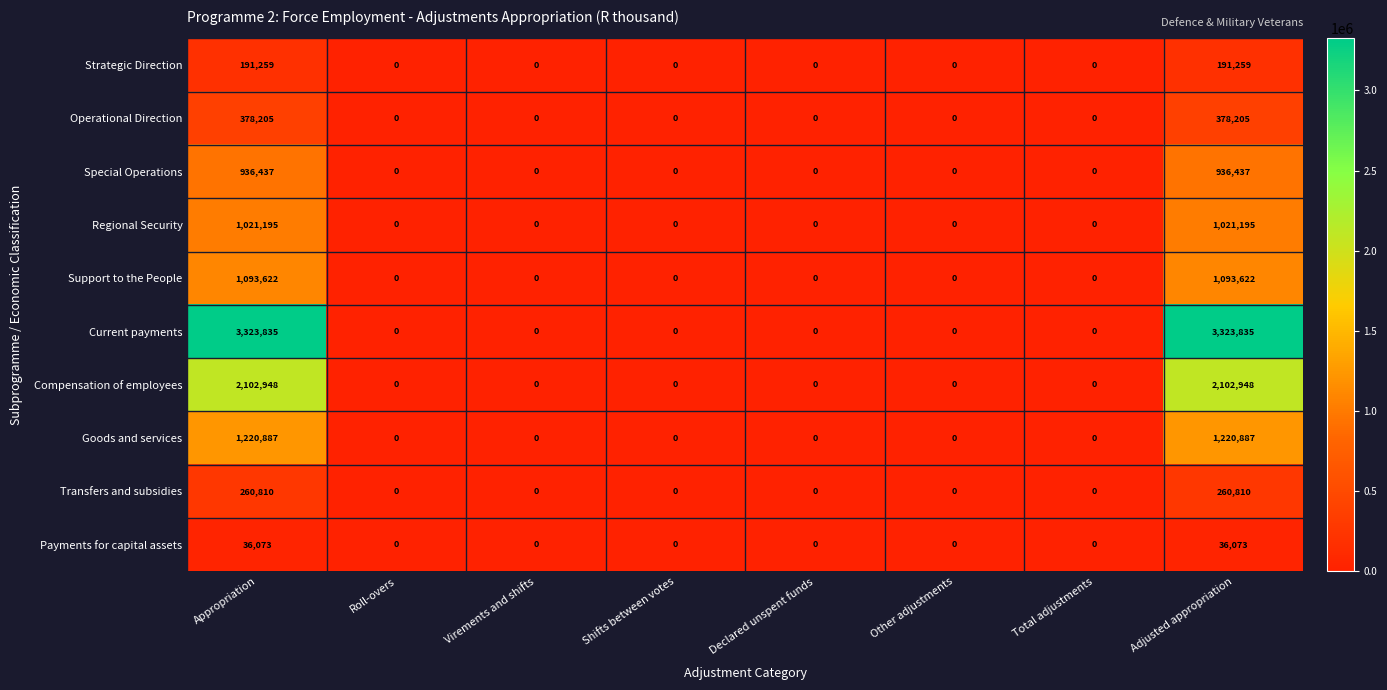

Which series has the largest total across all categories?

Current payments